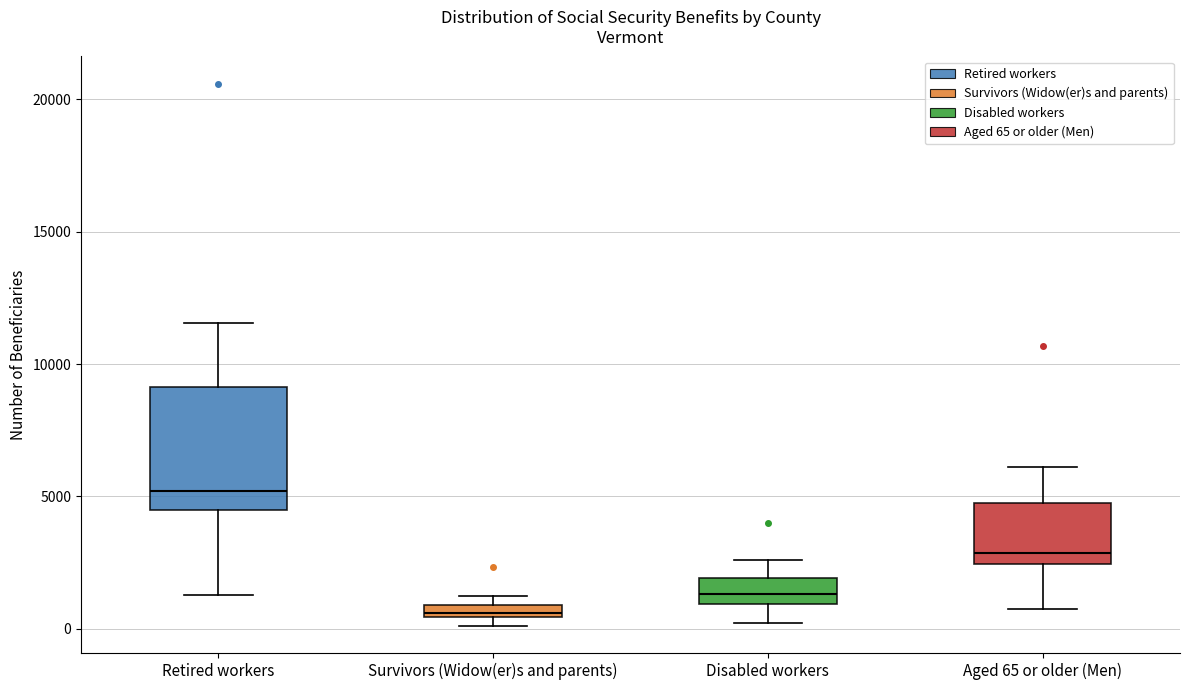

Which box has the lowest median line?

Survivors (Widow(er)s and parents)